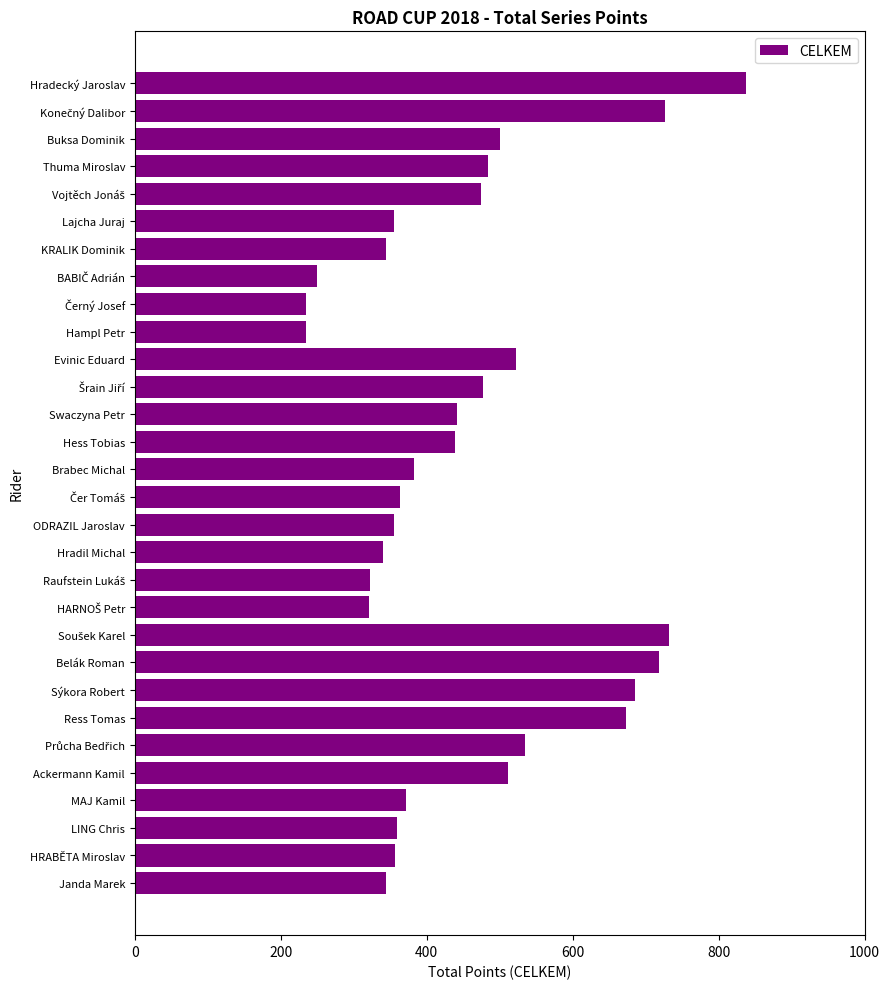

Which has a higher value, Hradecký Jaroslav or Sýkora Robert?

Hradecký Jaroslav